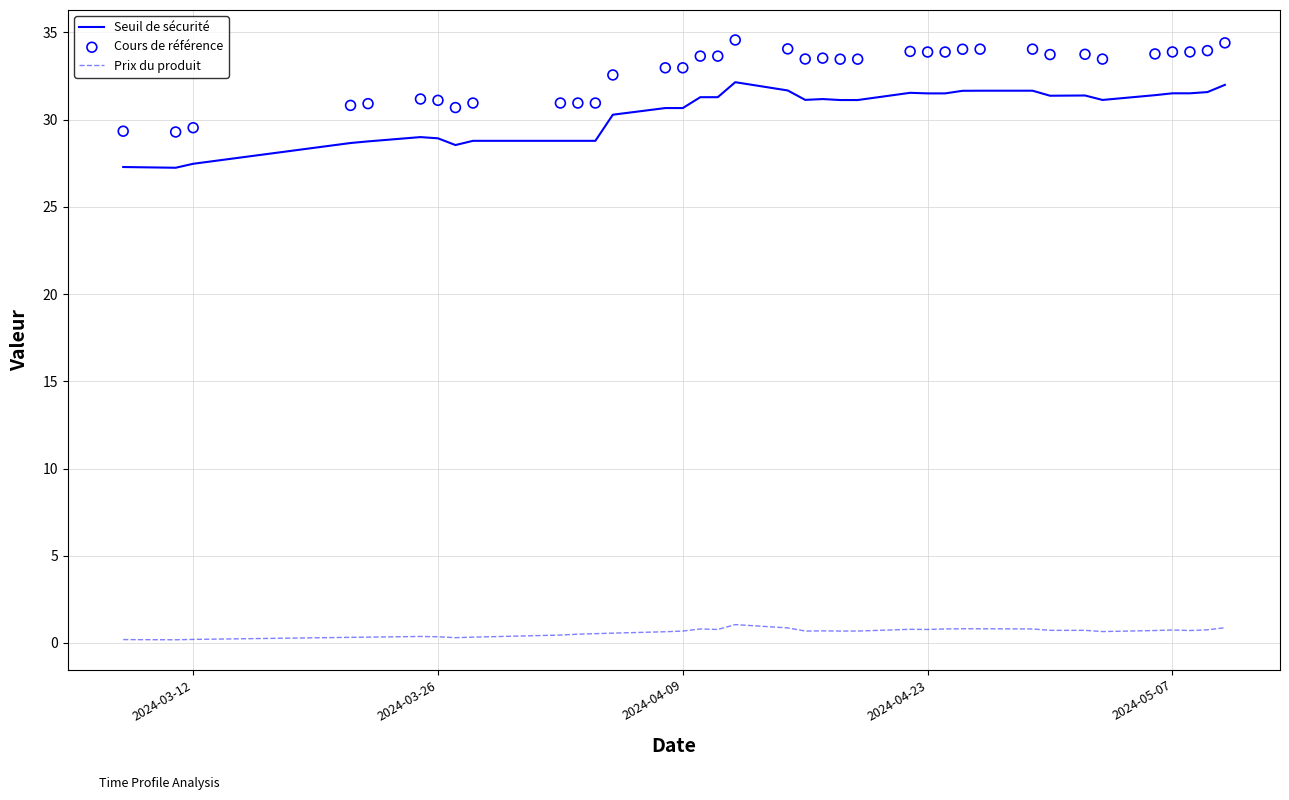

Which series reaches the maximum Y coordinate?

Cours de référence